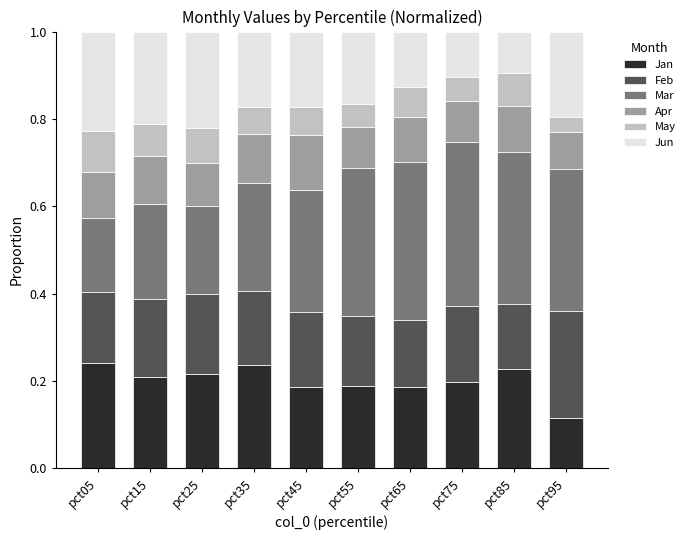

At which label is Jan closest to 0?

pct95